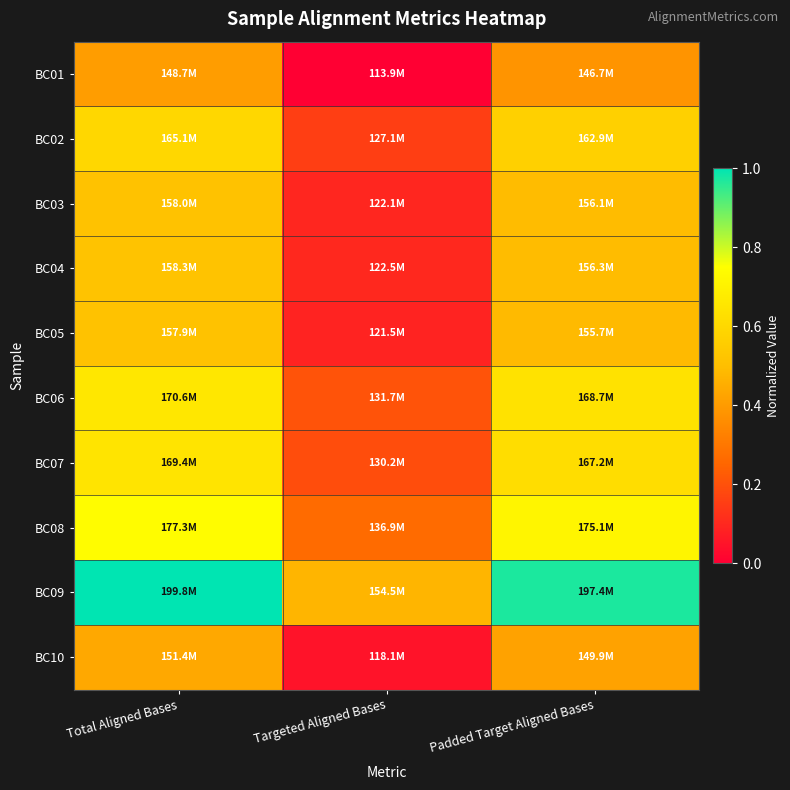

At which category is the sum across all series the highest?

Total Aligned Bases